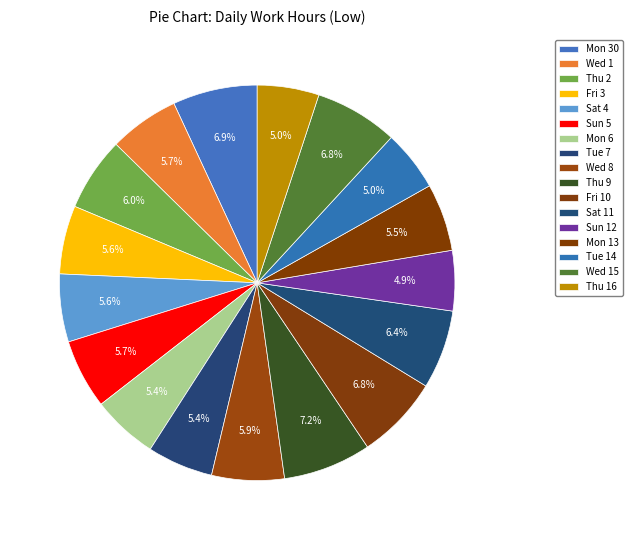

Does Sat 4 account for over 50% of the chart?

No